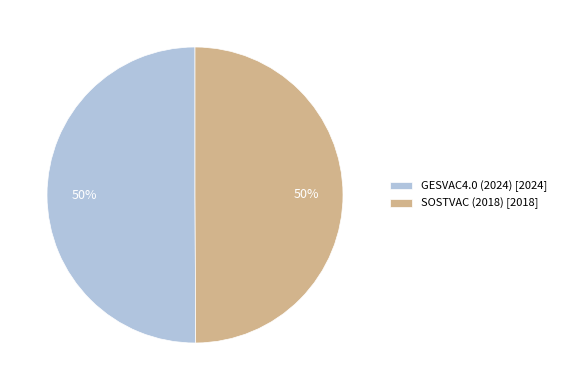

To the nearest percent, what percentage of the pie is SOSTVAC (2018)?

50%